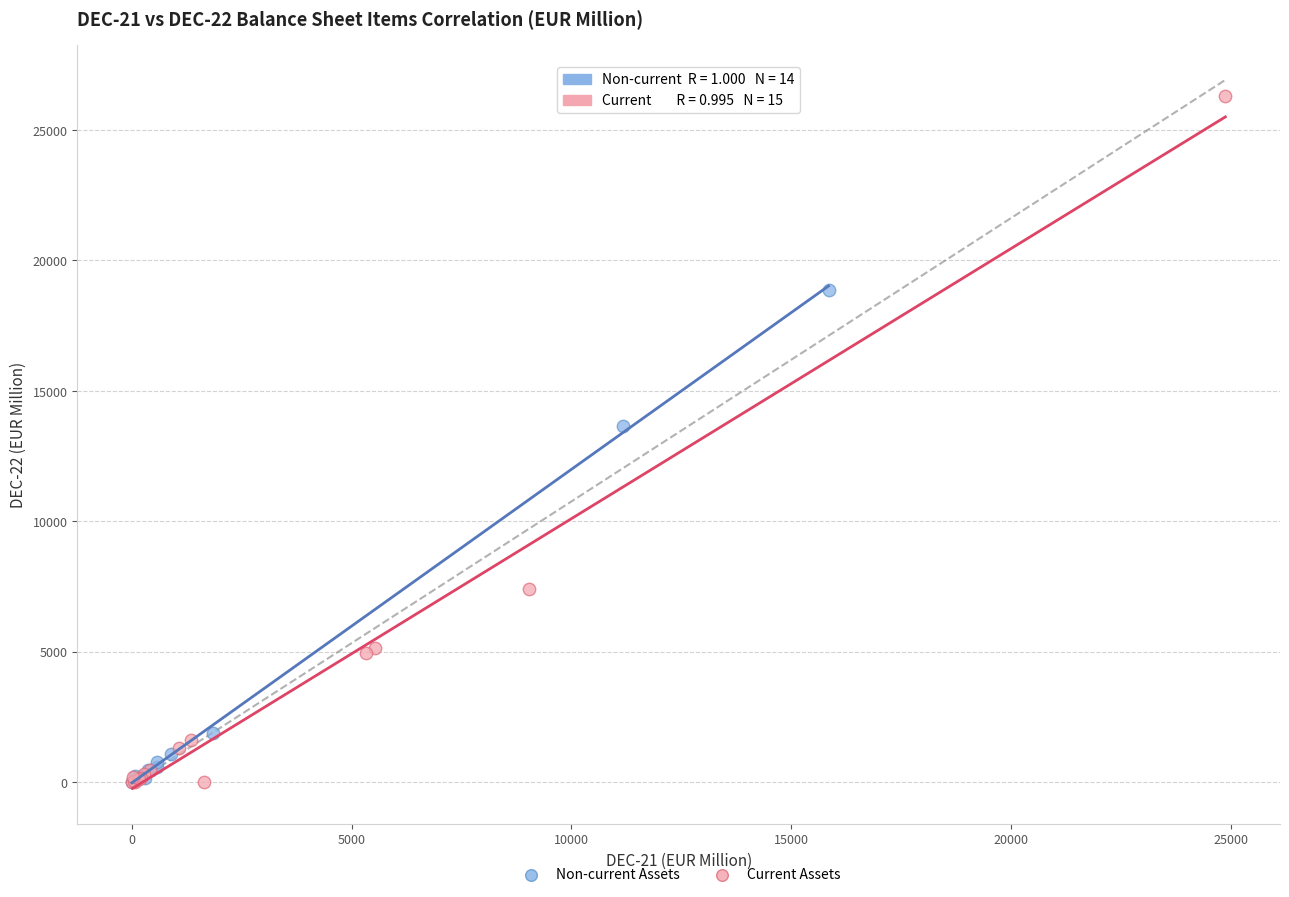

Which series has the widest spread of Y values?

Current Assets